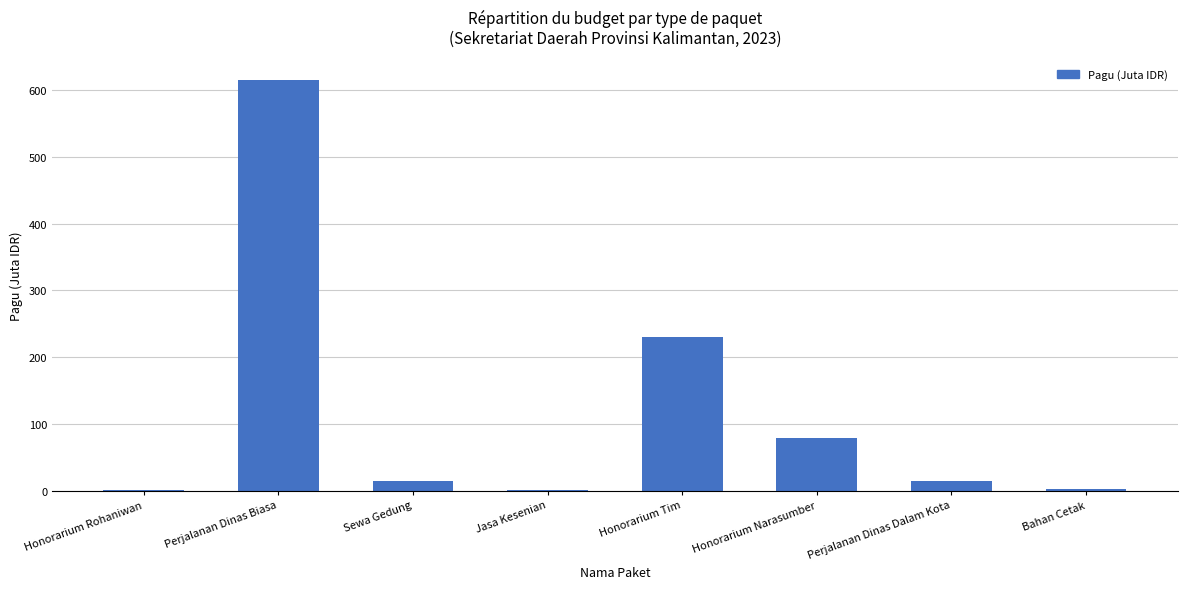

What is the sum of the values at Sewa Gedung and Honorarium Narasumber?

93.8